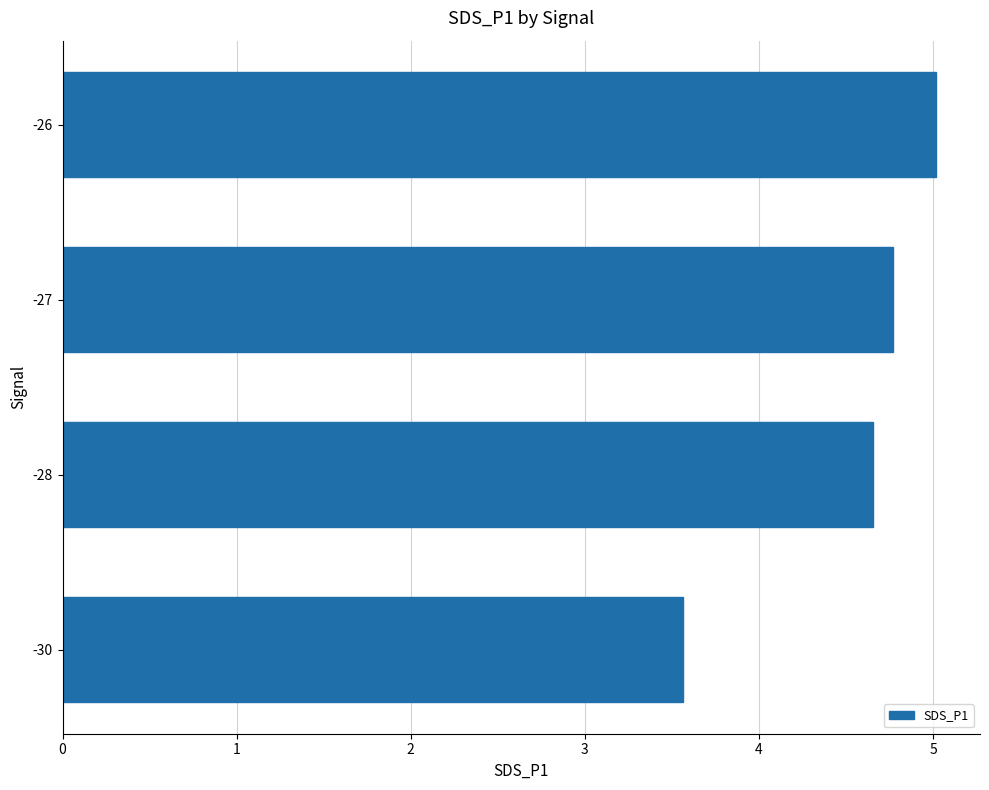

What is the smallest value displayed?

3.6